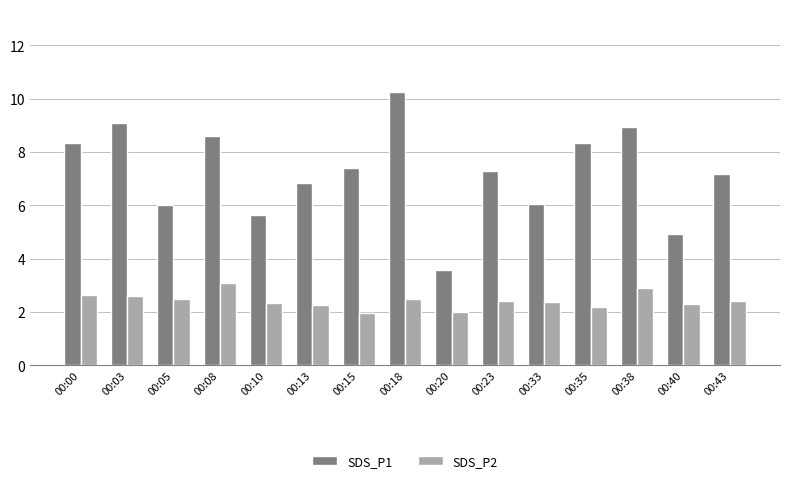

Which series changed the most between 00:05 and 00:43?

SDS_P1